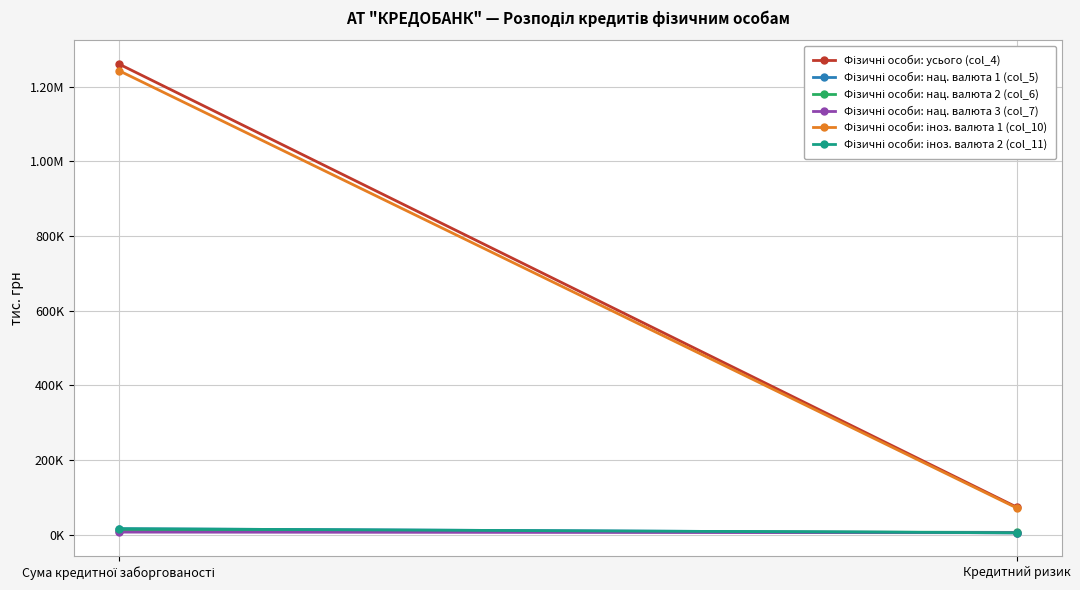

Which series changed the most between Сума кредитної заборгованості and Кредитний ризик?

Фізичні особи: усього (col_4)